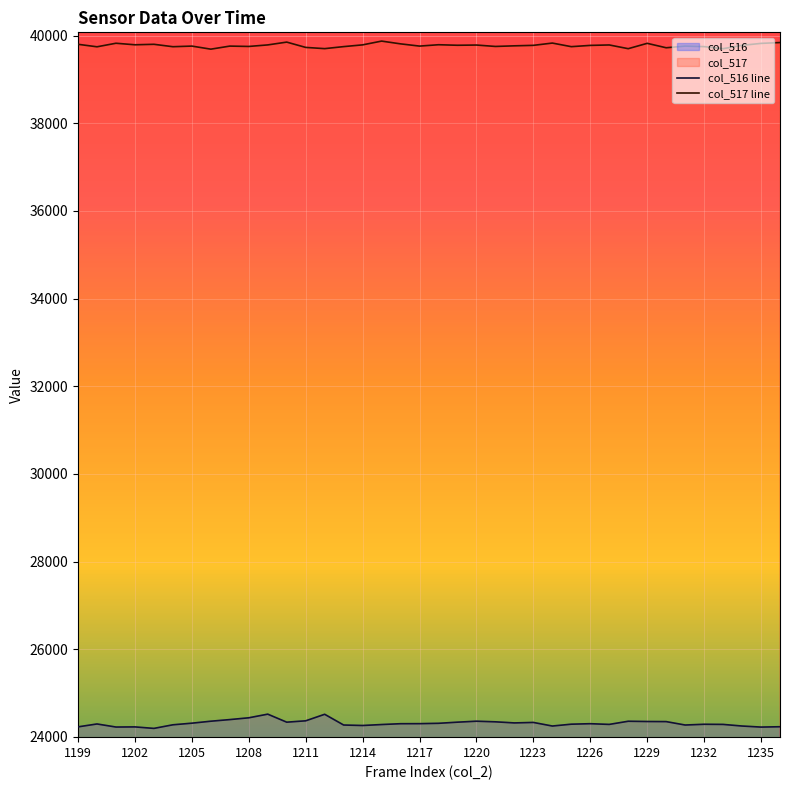

Rank the series by their maximum value, from highest to lowest.

col_517 line, col_516 line